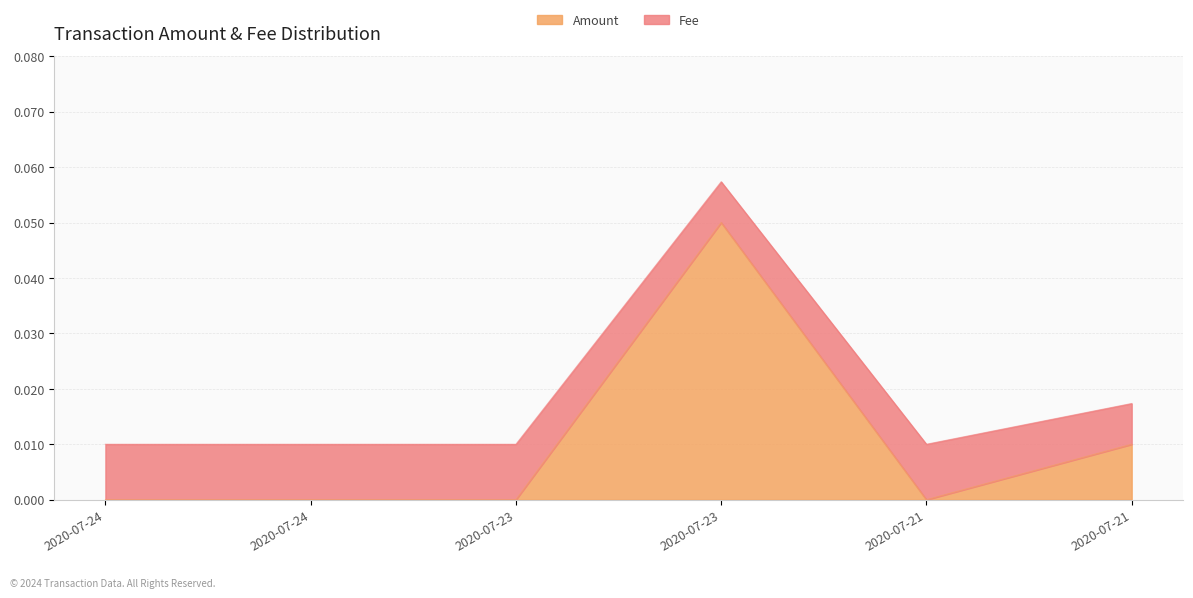

What are all the series names shown in the legend?

Amount, Fee